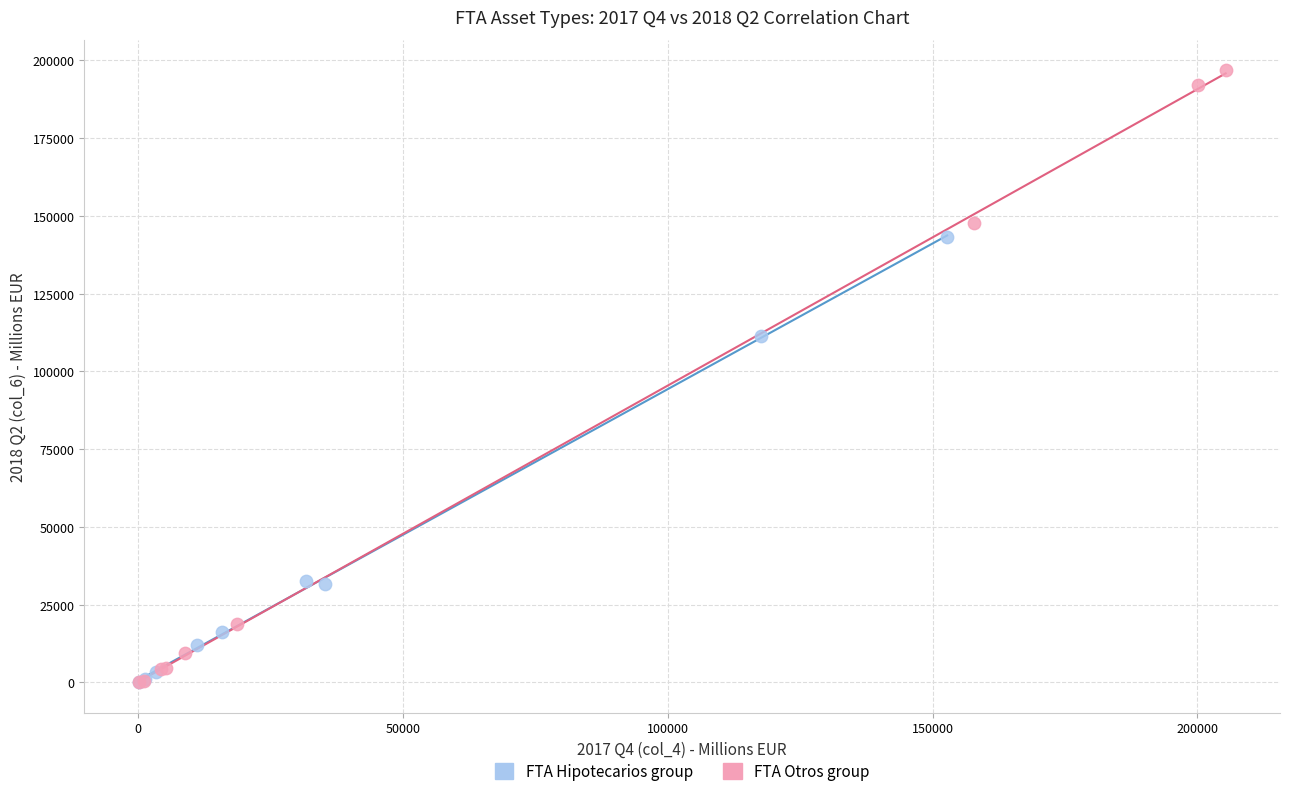

Which series contains the highest Y value?

FTA Otros group